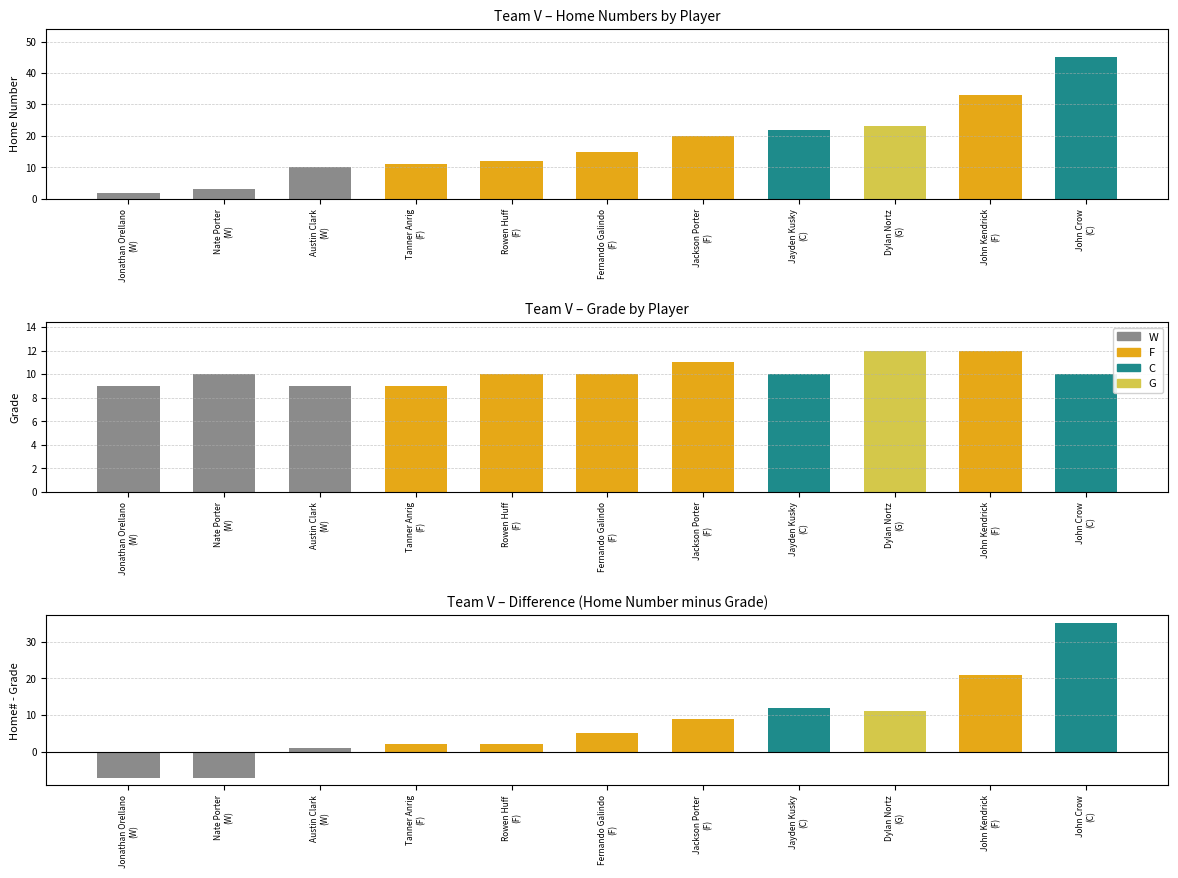

How many groups of bars are there?

11